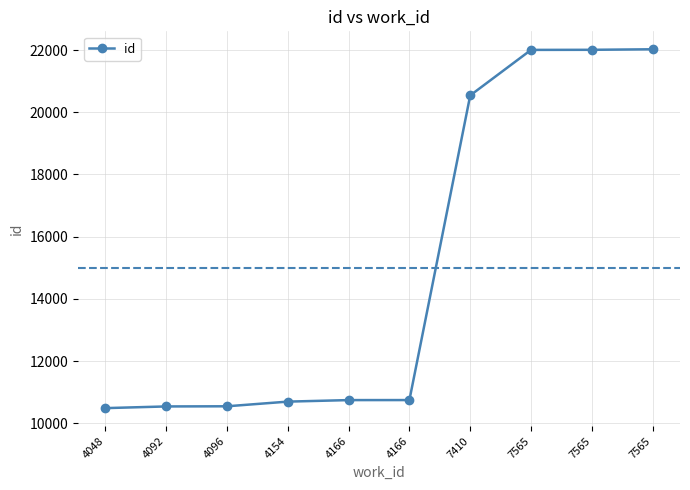

How many distinct data groups are displayed?

1